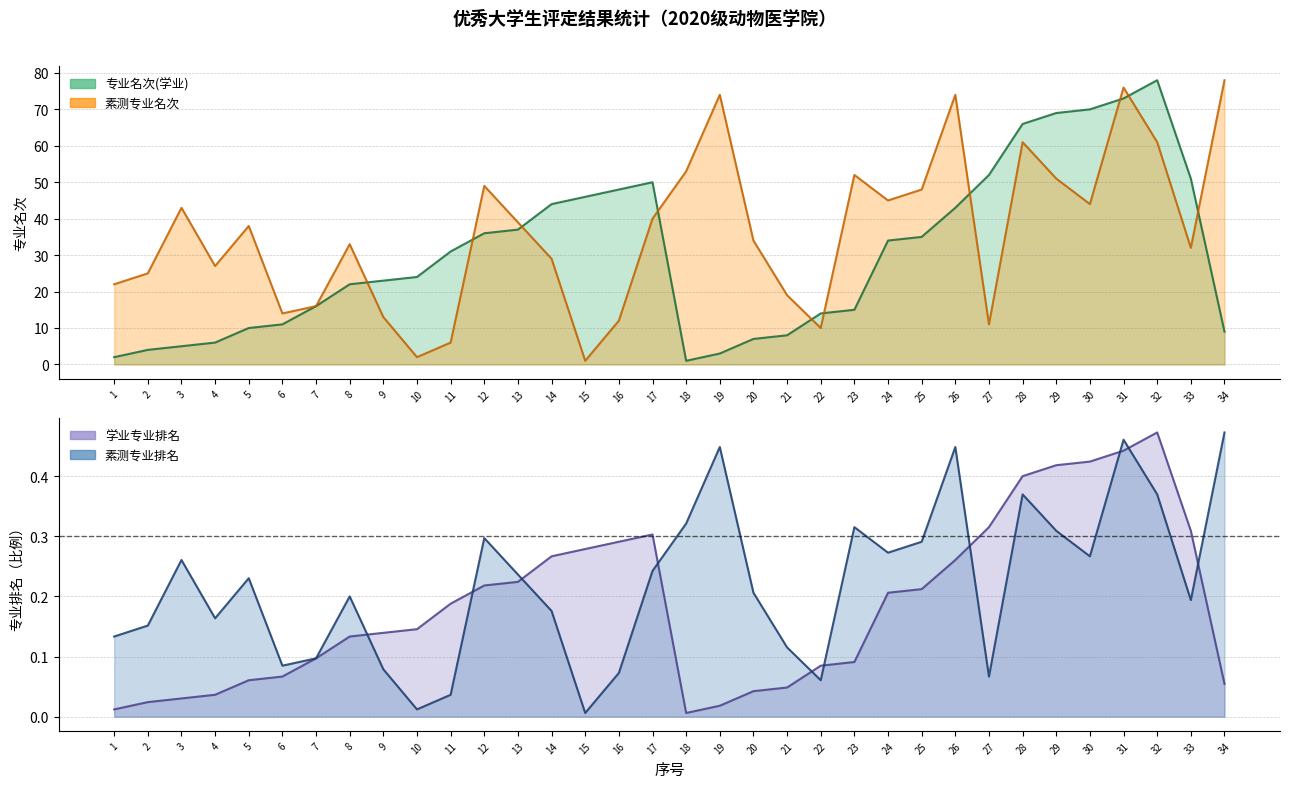

What is the total value across all series at 12?

85.5